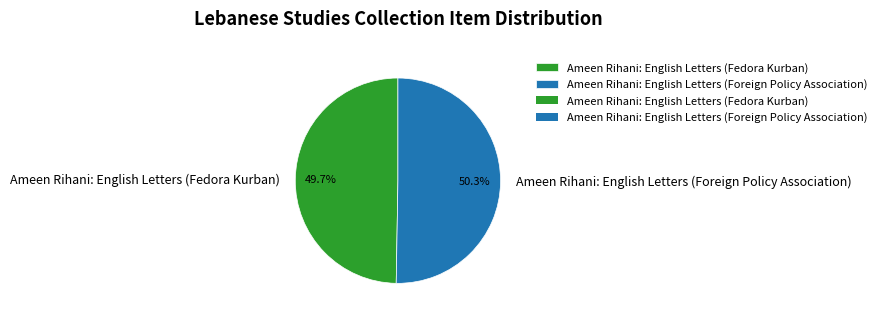

Rank the categories by value from lowest to highest.

Ameen Rihani: English Letters (Fedora Kurban), Ameen Rihani: English Letters (Foreign Policy Association)